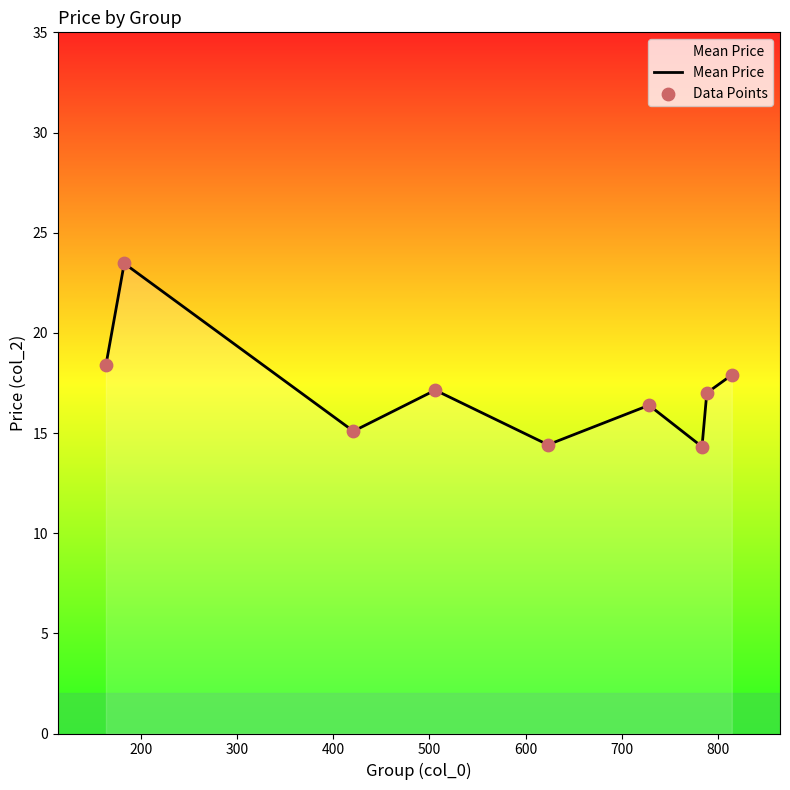

What is the greatest value displayed?

23.5